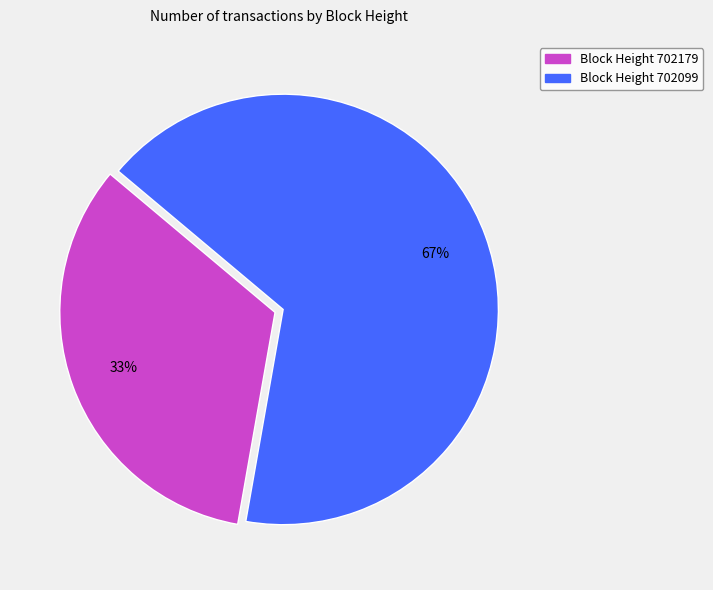

Does any single category account for the majority?

Yes